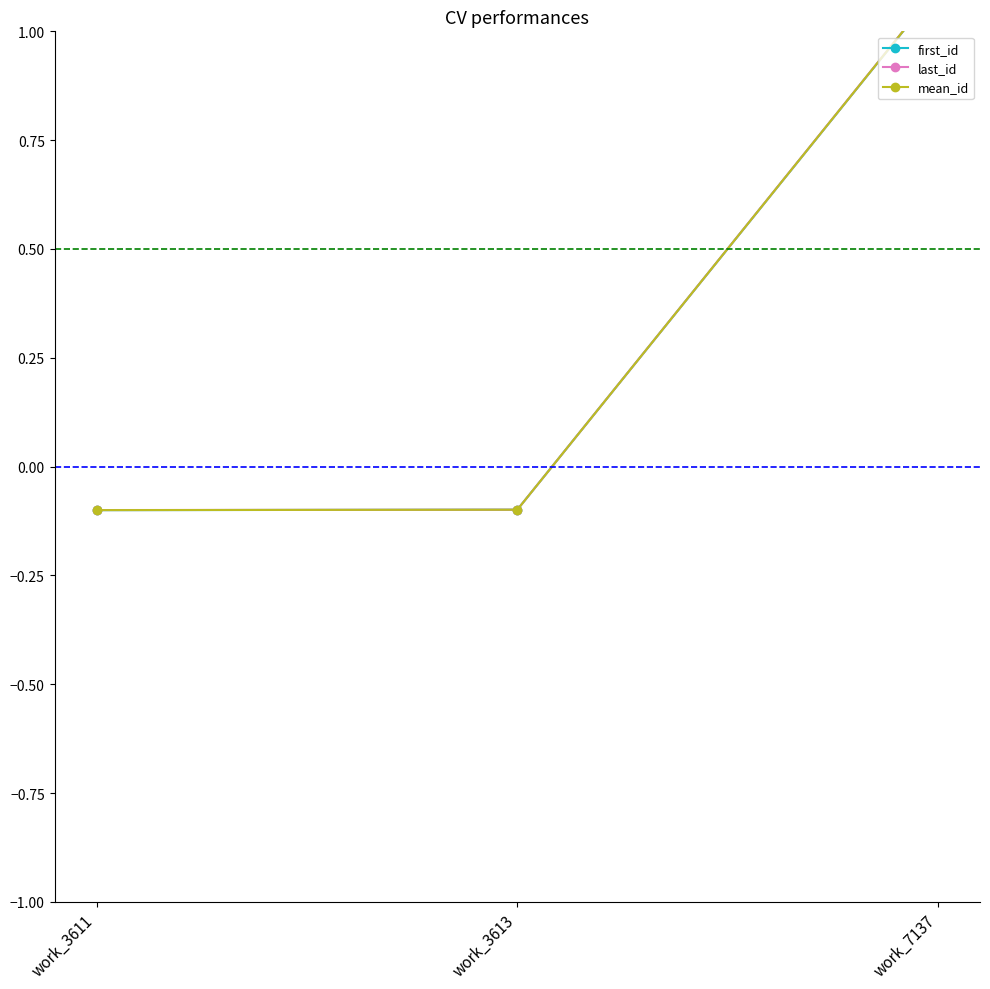

Rank the series by their maximum value, from highest to lowest.

last_id, mean_id, first_id